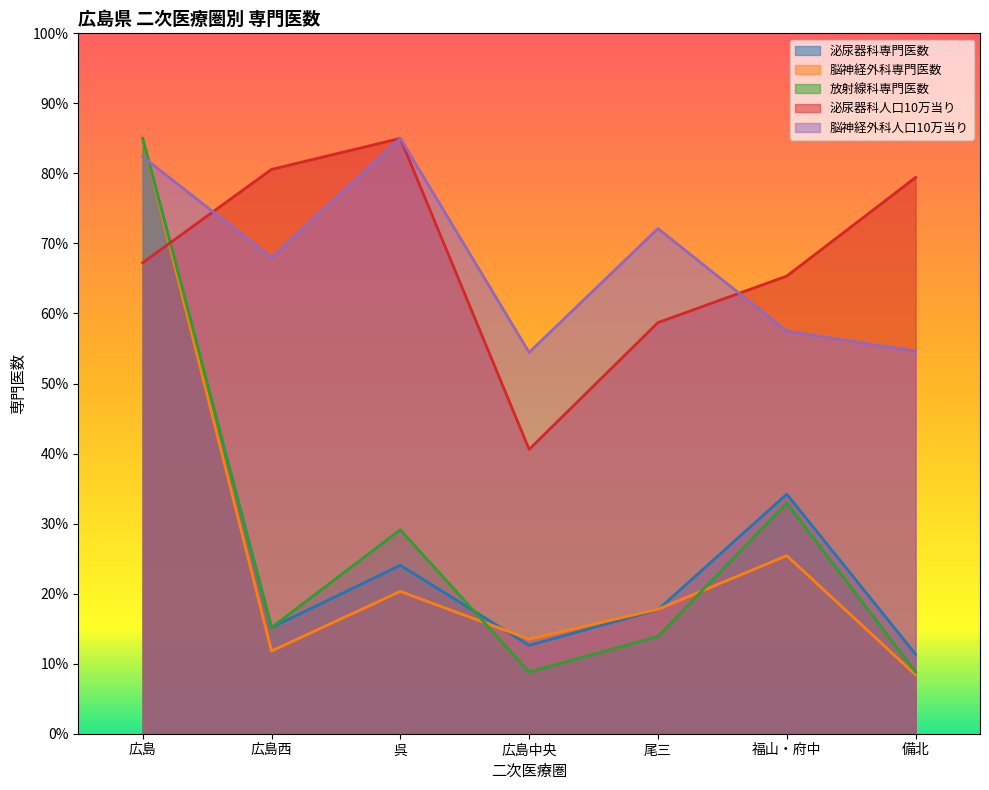

Which series ends up on top after the final intersection of 脳神経外科人口10万当り and 泌尿器科人口10万当り?

泌尿器科人口10万当り